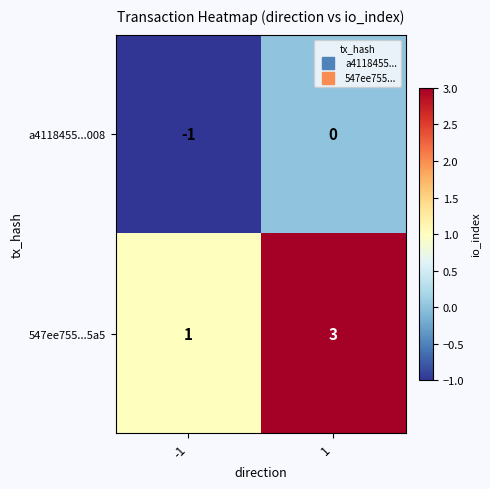

At how many categories does at least one series exceed 2?

1